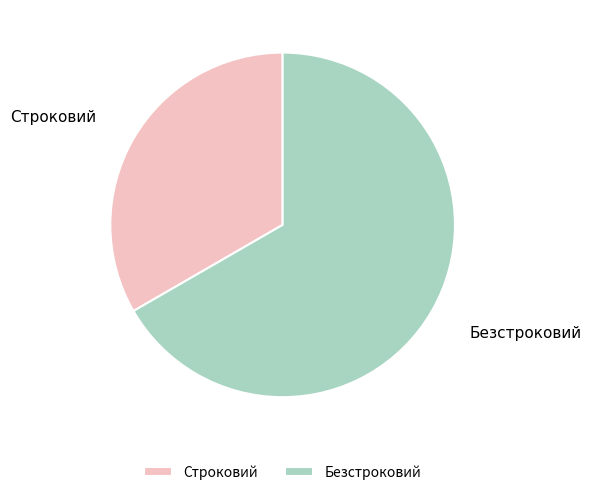

Is it true that Строковий is 23% of the pie?

False